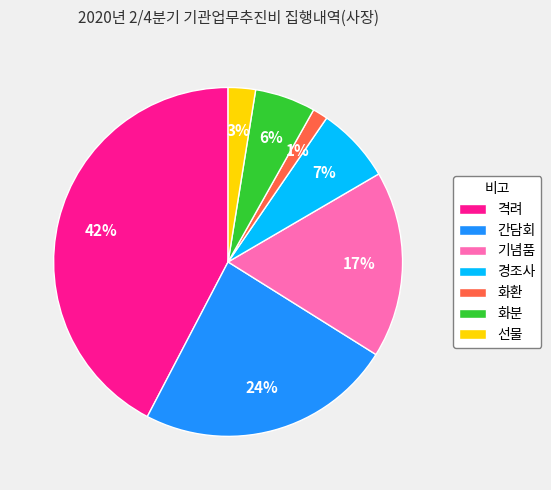

Is it true that 간담회 is 72% of the pie?

False